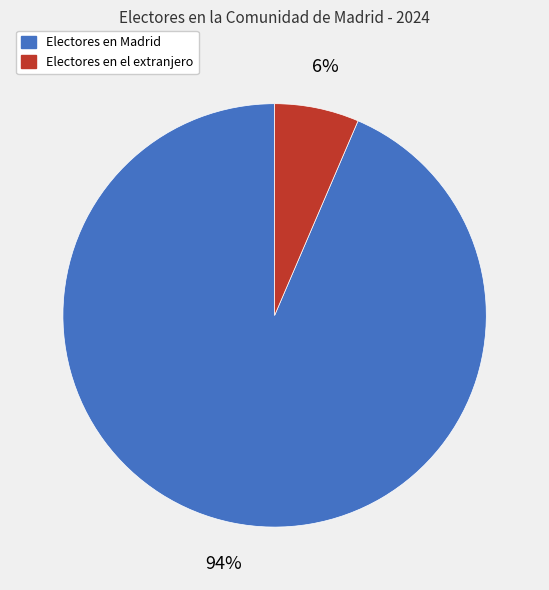

Does any single category account for the majority?

Yes